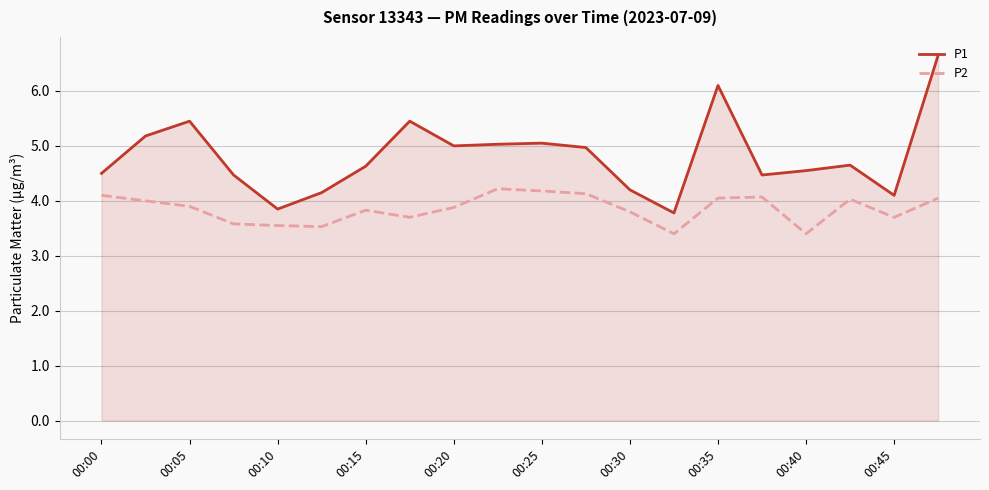

Which series has the largest range (max minus min)?

P1